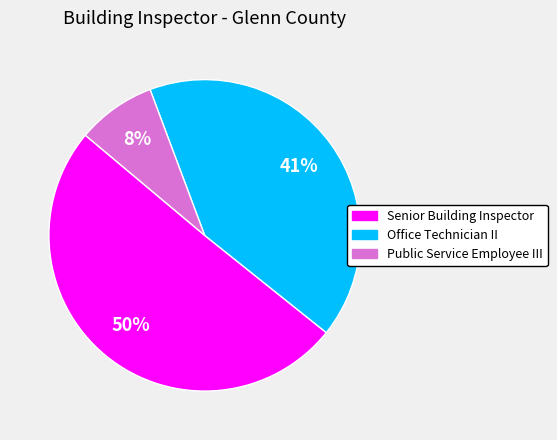

To the nearest percent, what percentage of the pie is Public Service Employee III?

8%